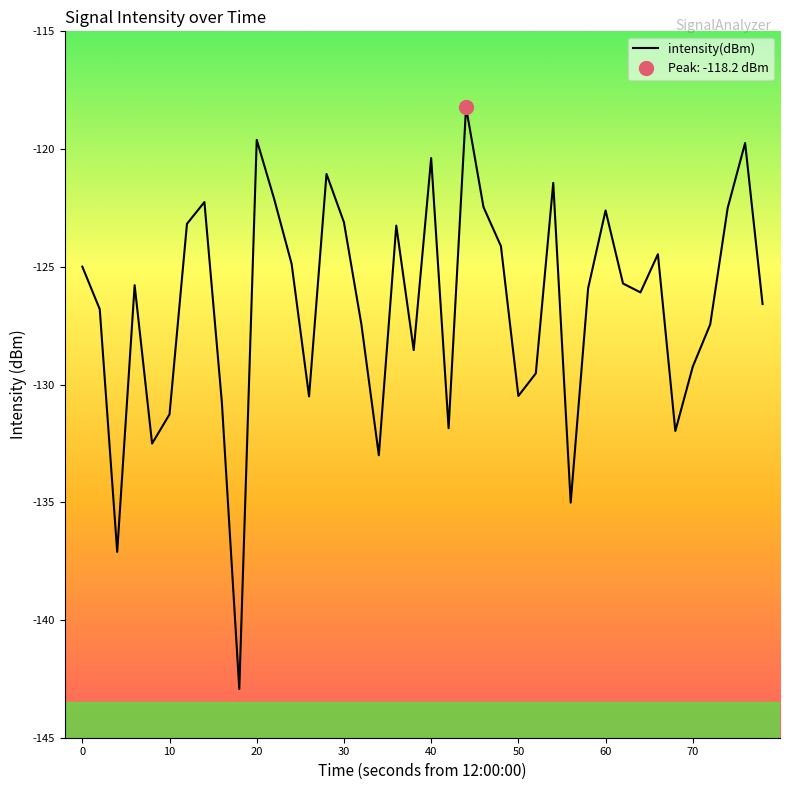

What is the highest value of the intensity(dBm) series?

-118.2